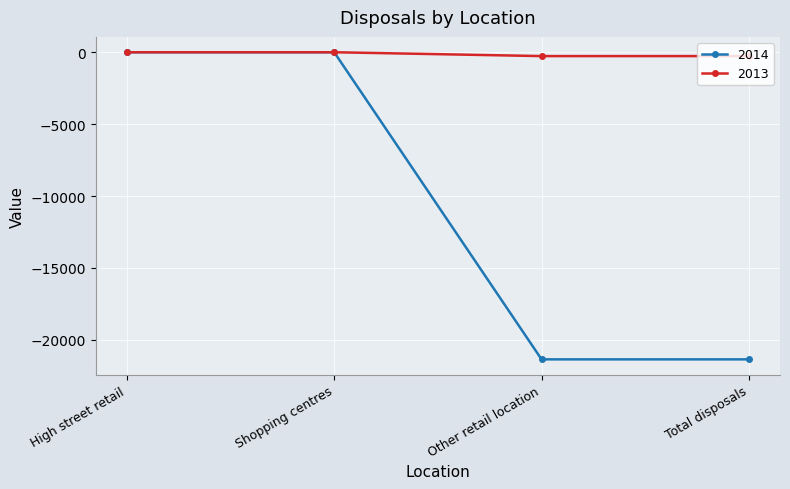

How many lines are shown in the chart?

2